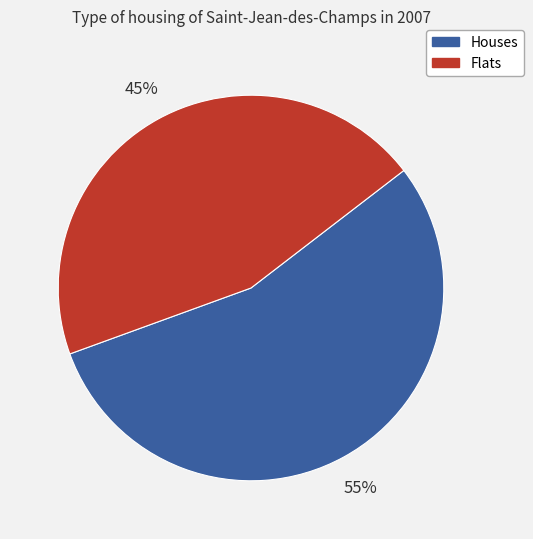

Which has a higher value, Houses or Flats?

Houses